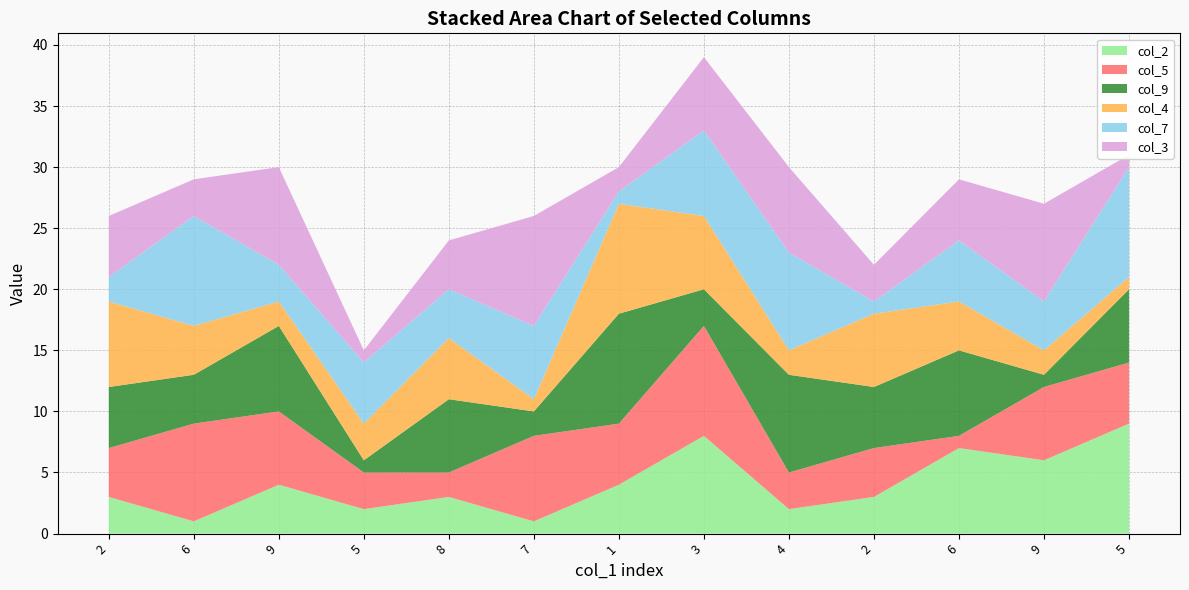

Reading left to right, transcribe all the data shown in this chart.

col_2: 3	1	4	2	3	1	4	8	2	3	7	6	9
col_5: 4	8	6	3	2	7	5	9	3	4	1	6	5
col_9: 5	4	7	1	6	2	9	3	8	5	7	1	6
col_4: 7	4	2	3	5	1	9	6	2	6	4	2	1
col_7: 2	9	3	5	4	6	1	7	8	1	5	4	9
col_3: 5	3	8	1	4	9	2	6	7	3	5	8	1